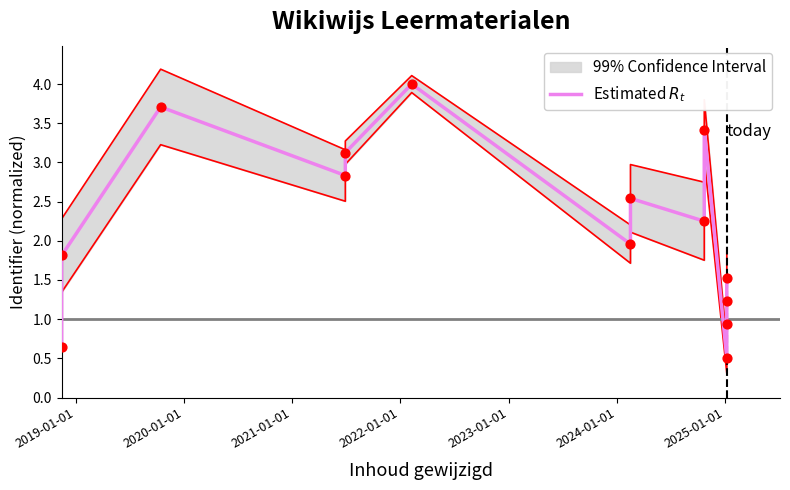

What is the change in value from 2019-01-01 to 2020-01-01?

+1.9